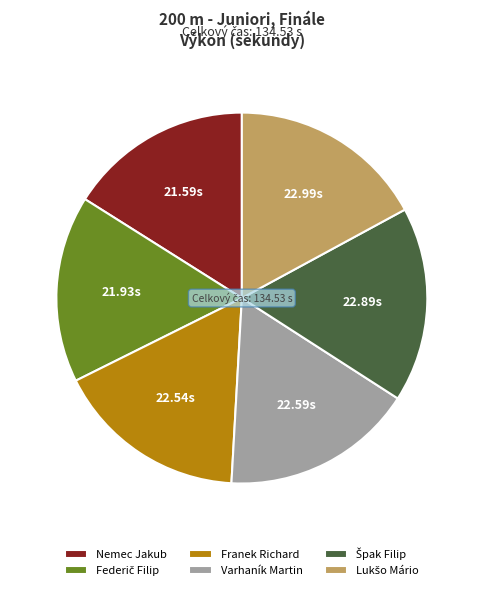

The Nemec Jakub slice represents 16% of the pie. True or false?

True